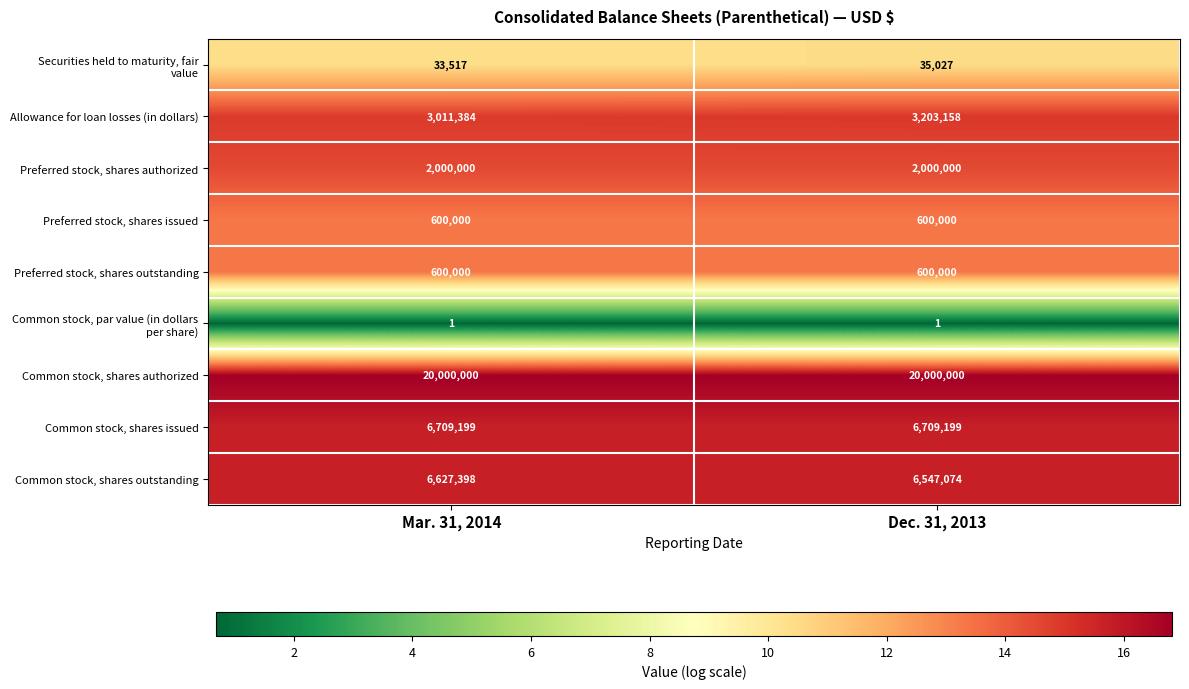

The value of Common stock, shares authorized at Mar. 31, 2014 is 20000000. True or false?

True